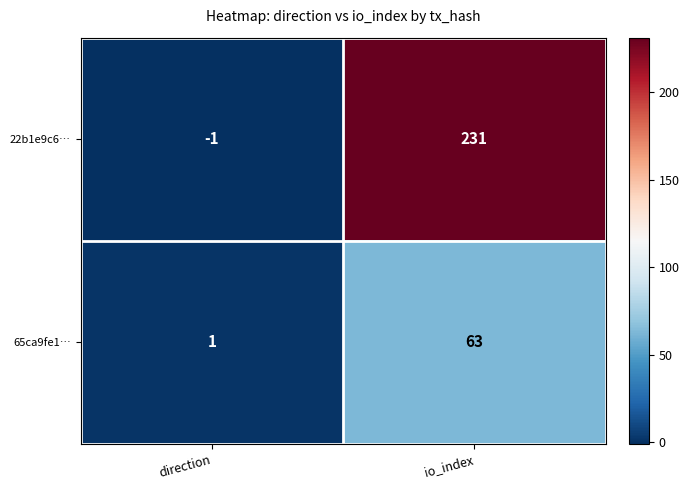

Reading right to left, extract all data points from this chart.

22b1e9c6…: 231	-1
65ca9fe1…: 63	1